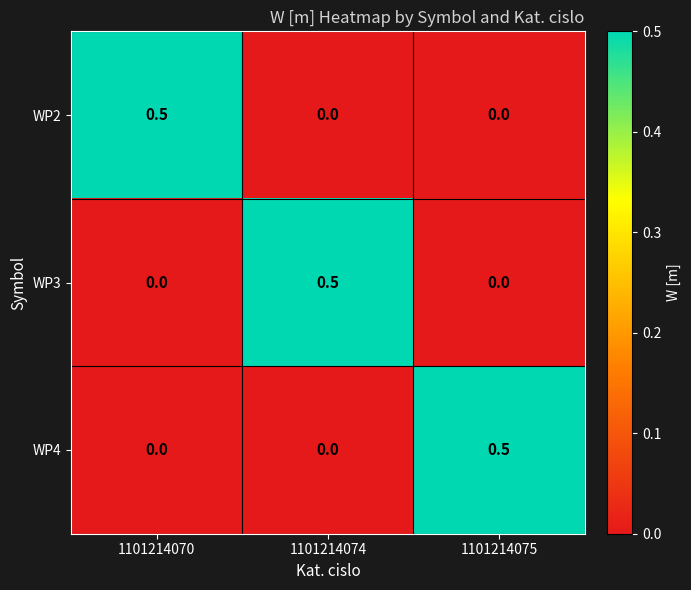

Which category has the highest value in the WP4 series?

1101214075